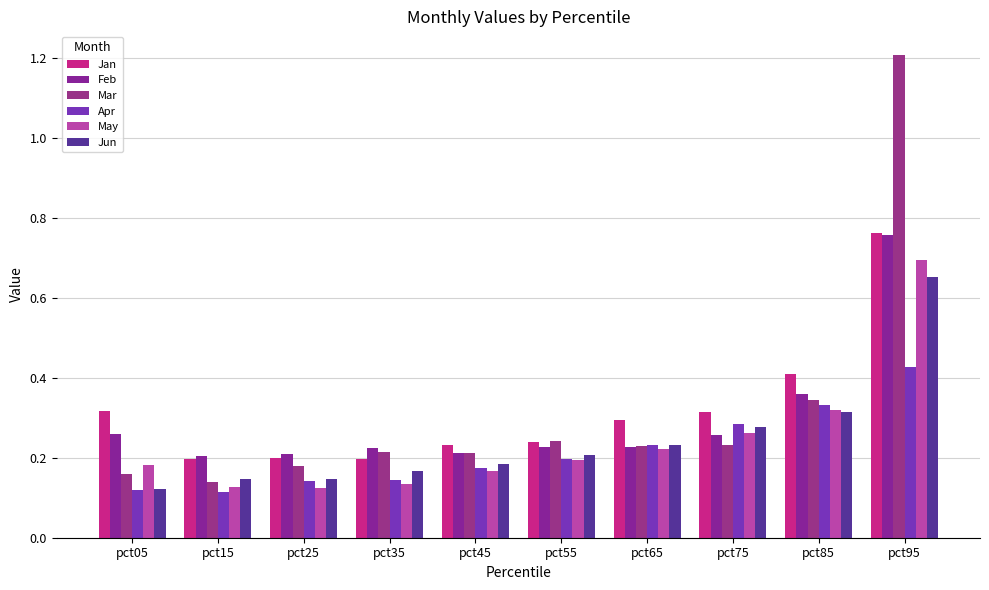

What is the difference between the Mar values at pct05 and pct75?

0.1